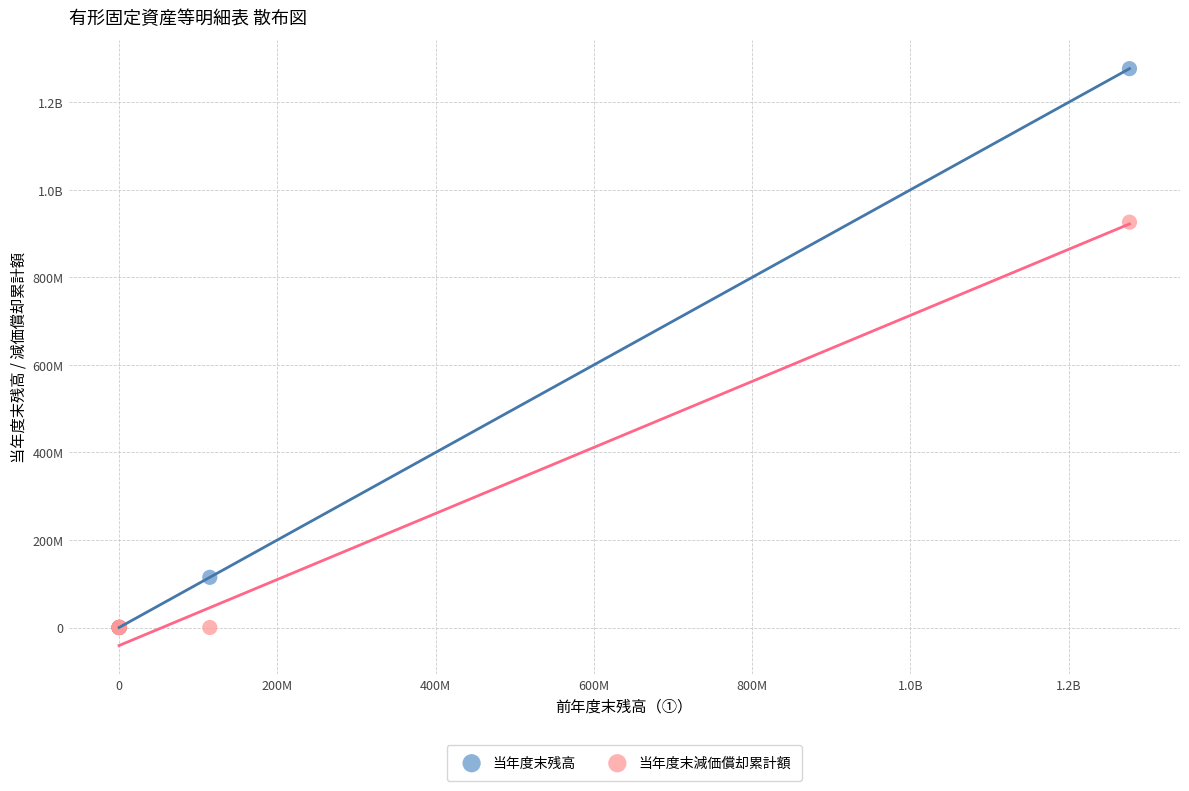

What are all the series names shown in the legend?

当年度末残高, 当年度末減価償却累計額